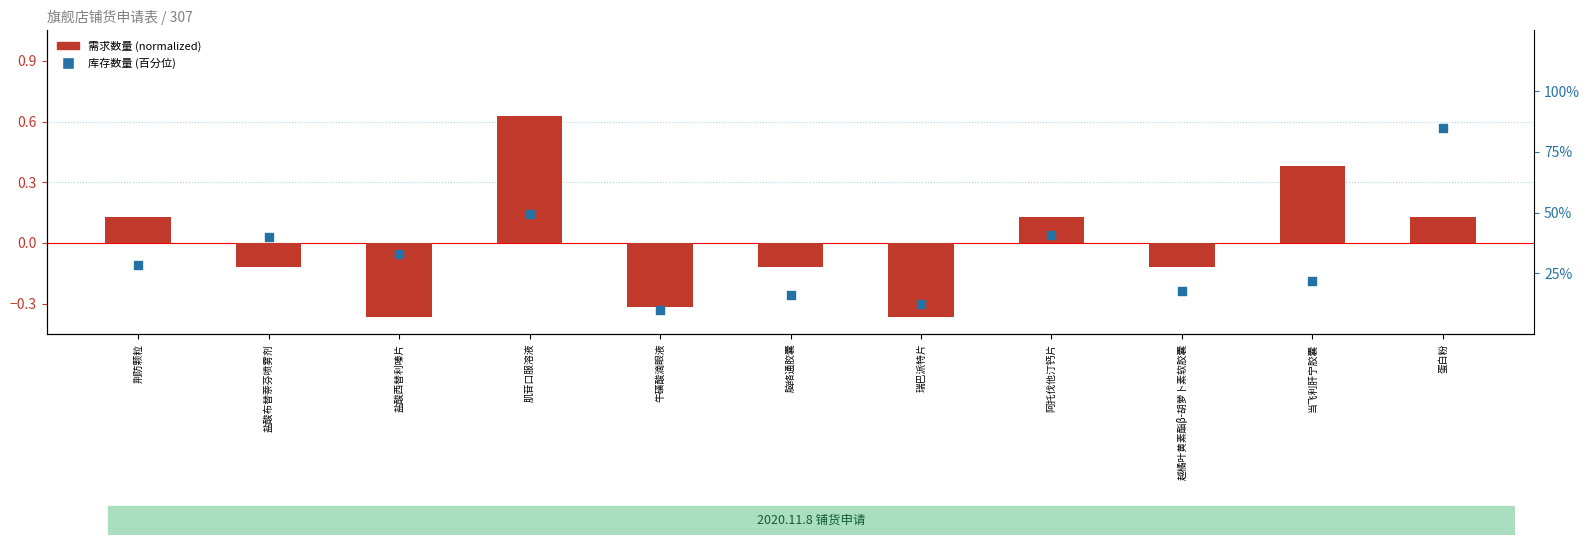

At which category is the sum across all series the highest?

肌苷口服溶液